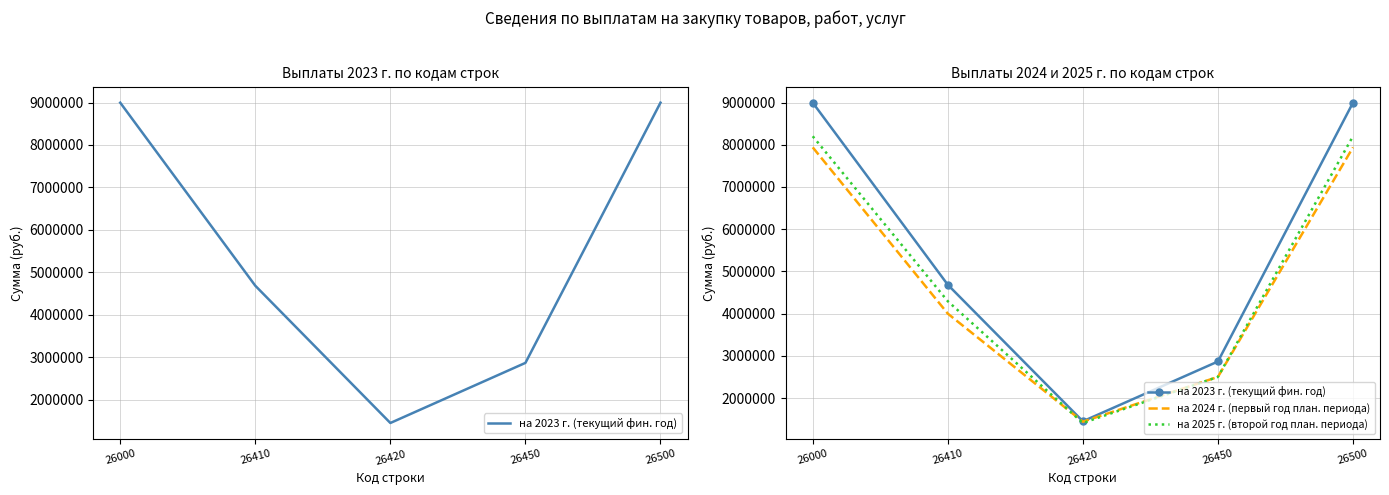

What is the sum of the на 2023 г. (текущий фин. год) values at 26420 and 26500?

10445127.3